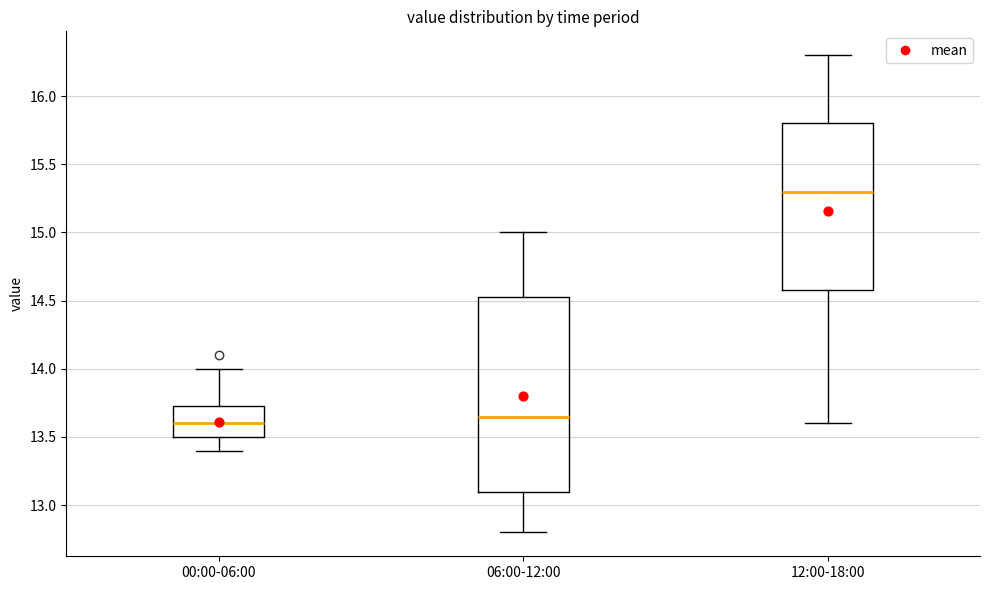

Where does the upper whisker of the box for 06:00-12:00 end on the y-axis? The values are not printed on the chart, so give them approximately, as read against the axis.

15.00